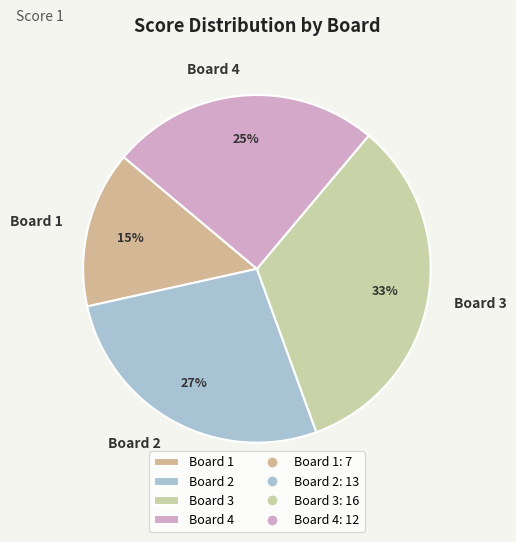

How many slices are in this pie chart?

4